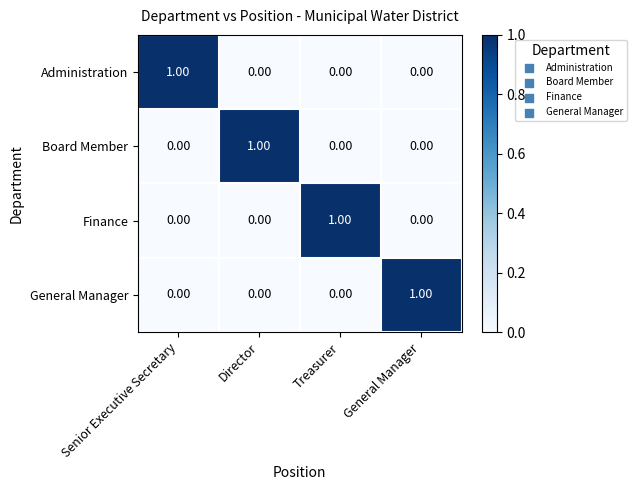

At which label does Finance reach its peak?

Treasurer